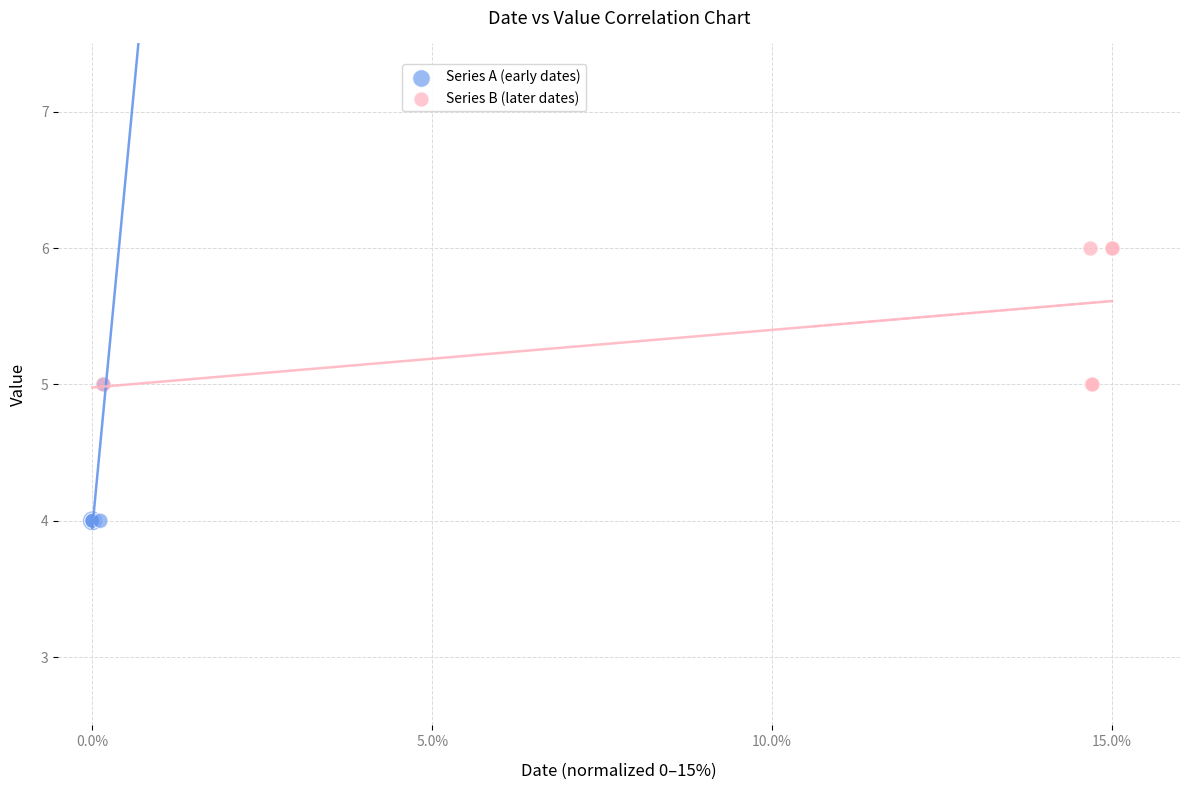

Which series contains the lowest Y value?

Series A (early dates)